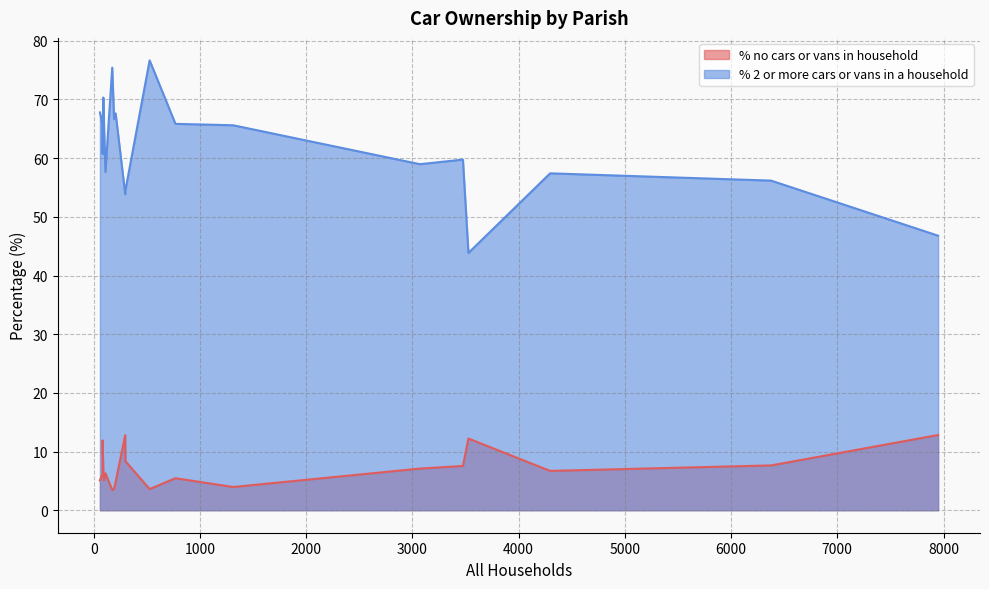

Which series has the largest total across all categories?

% 2 or more cars or vans in a household